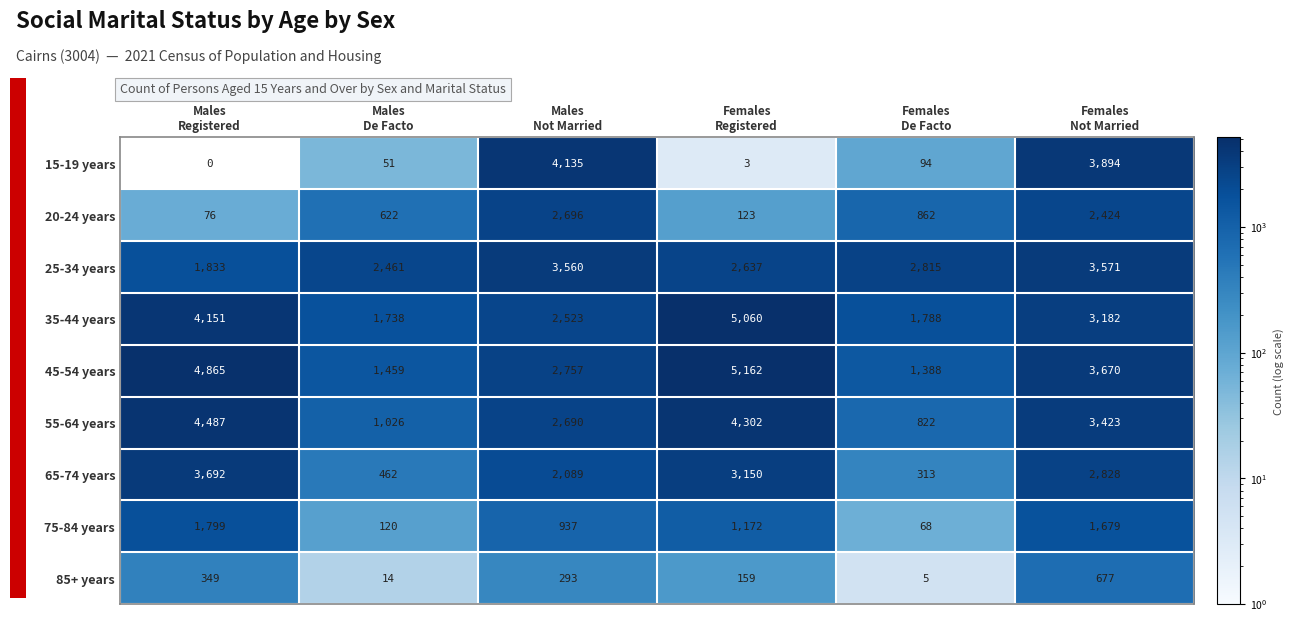

Which series has the largest total across all categories?

45-54 years